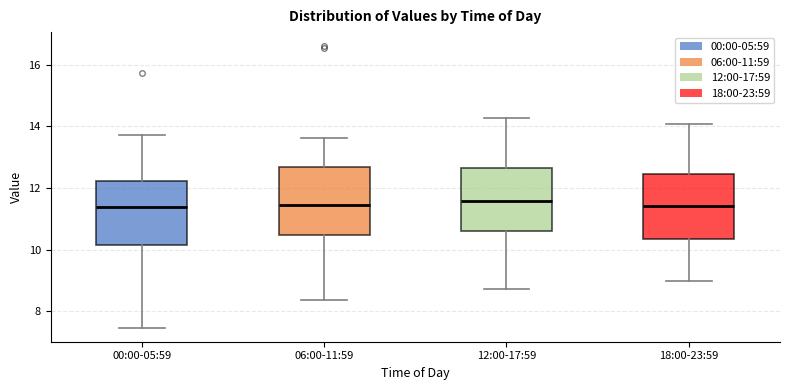

Reading left to right, transcribe this box plot: for each box, give where its median line is, the range the box spans, and where its two whiskers end, as read against the y-axis. The values are not printed on the chart, so give them approximately, as read against the axis.

00:00-05:59: median 11.4, box 10.2 to 12.2, whiskers 7.4 to 13.8
06:00-11:59: median 11.4, box 10.4 to 12.6, whiskers 8.4 to 13.6
12:00-17:59: median 11.6, box 10.6 to 12.6, whiskers 8.8 to 14.2
18:00-23:59: median 11.4, box 10.4 to 12.4, whiskers 9.0 to 14.0